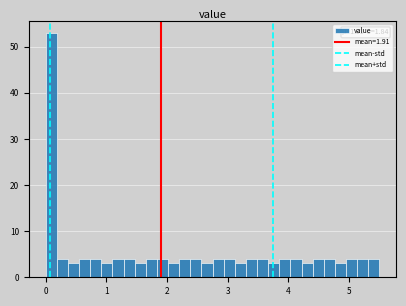

Read against the x-axis, roughly where is the centre of the tallest bar?

0.1